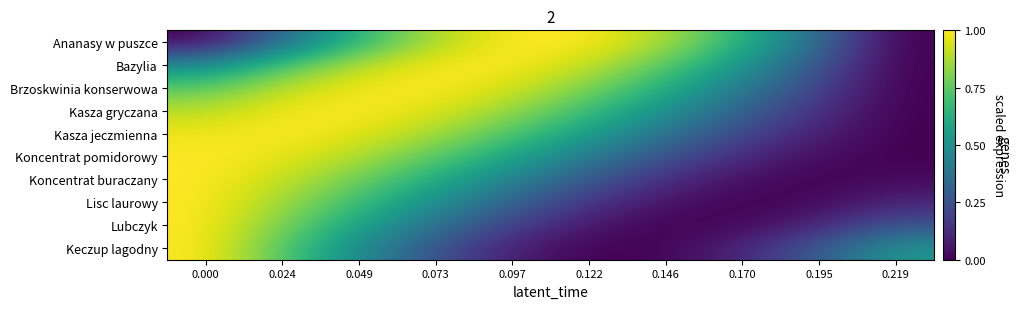

Rank the series at 0.146 from highest to lowest value.

Ananasy w puszce, Bazylia, Brzoskwinia konserwowa, Kasza gryczana, Kasza jeczmienna, Koncentrat pomidorowy, Koncentrat buraczany, Lisc laurowy, Keczup lagodny, Lubczyk